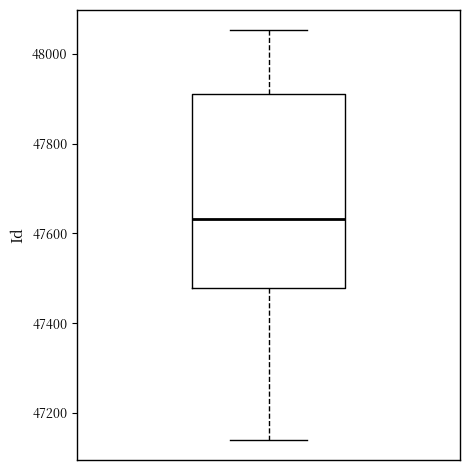

Where does the upper whisker of the box end on the y-axis? The values are not printed on the chart, so give them approximately, as read against the axis.

48060